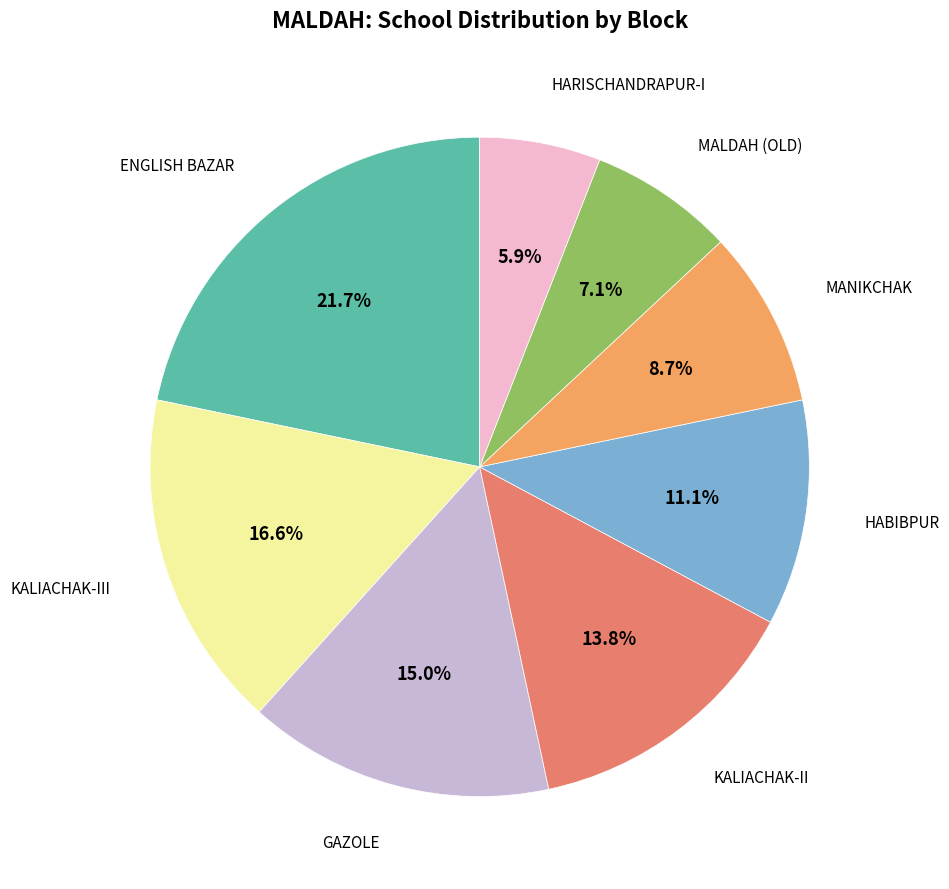

Which category has the smallest portion of the pie?

HARISCHANDRAPUR-I